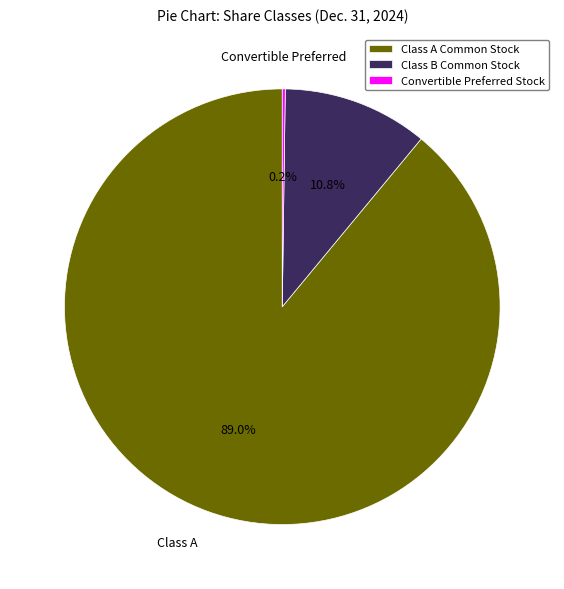

Which slice is the largest?

Class A Common Stock